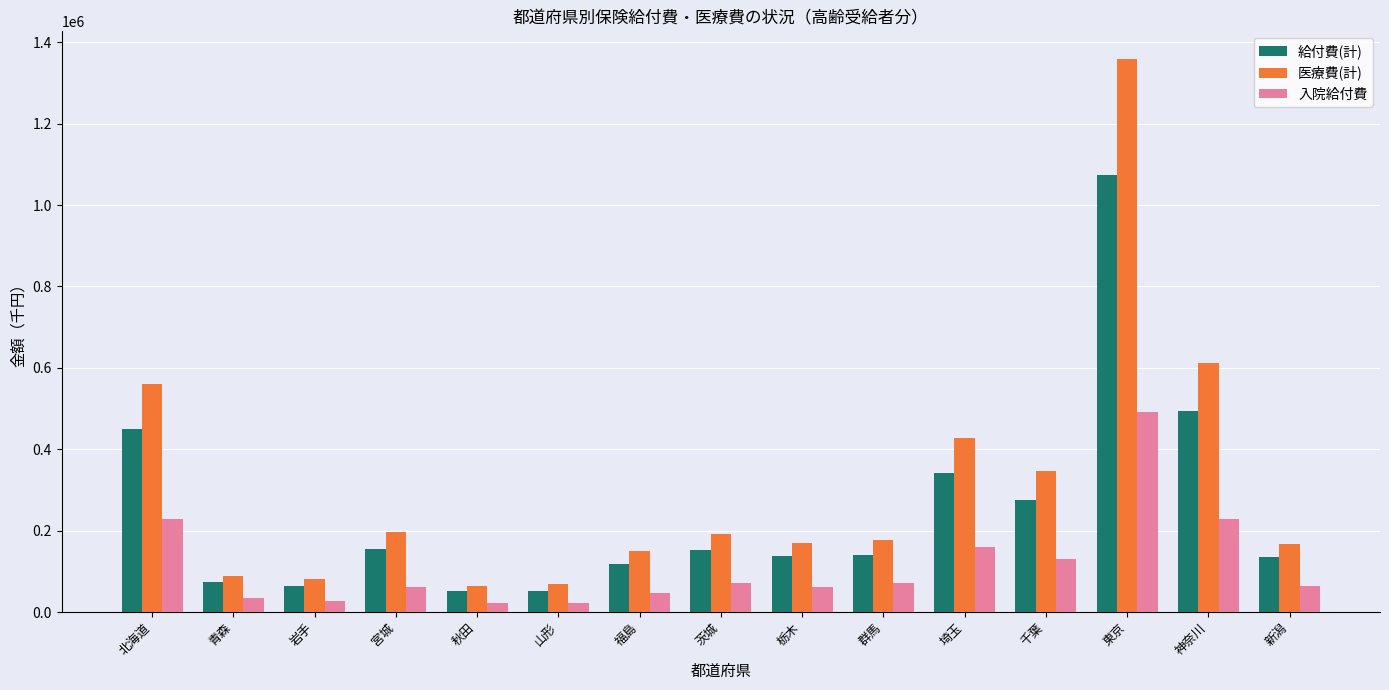

At how many categories does at least one series exceed 1334090?

1